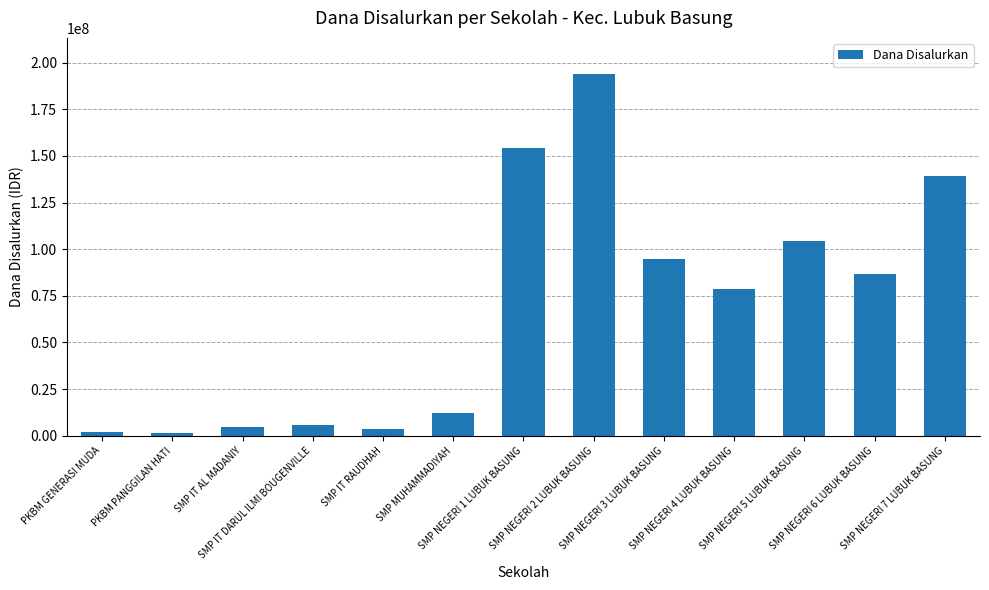

Between SMP NEGERI 4 LUBUK BASUNG and SMP IT RAUDHAH, which is larger?

SMP NEGERI 4 LUBUK BASUNG